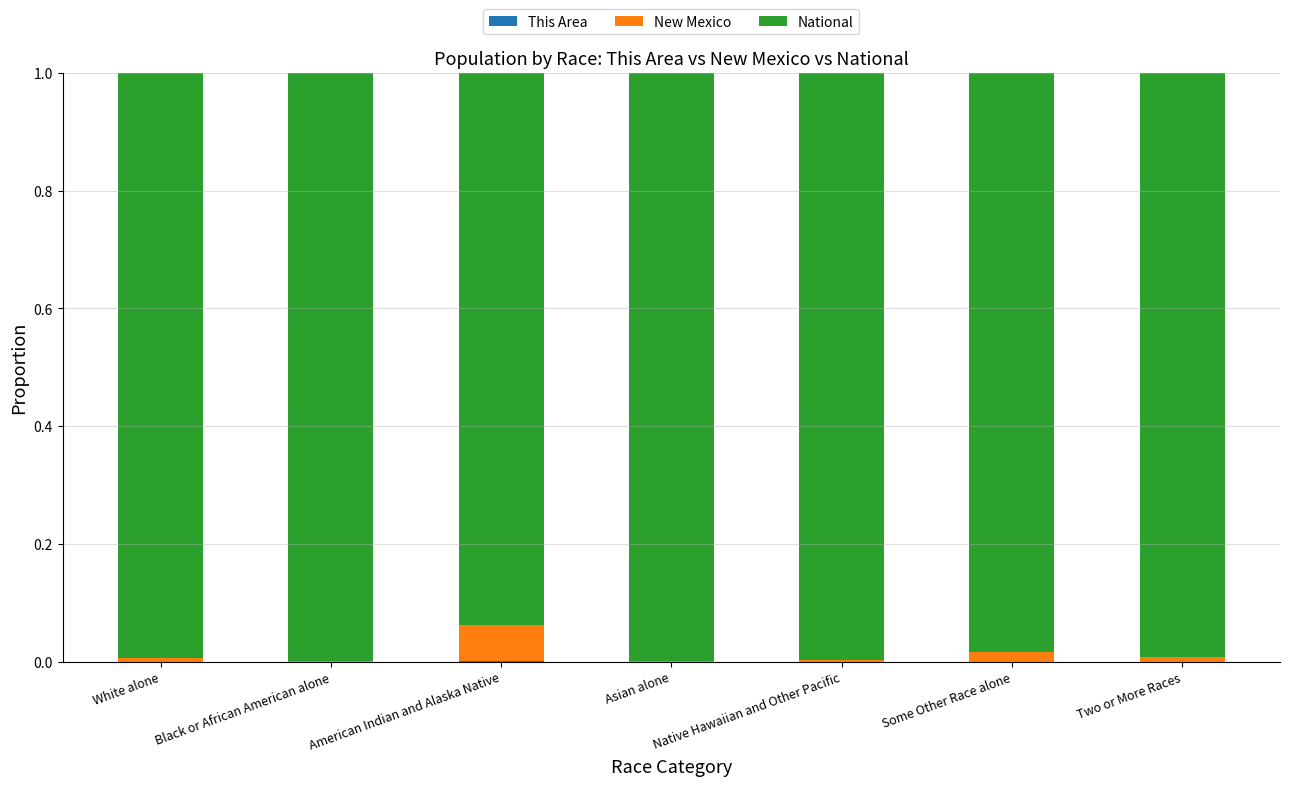

List the series in order of their peak value, lowest first.

This Area, New Mexico, National